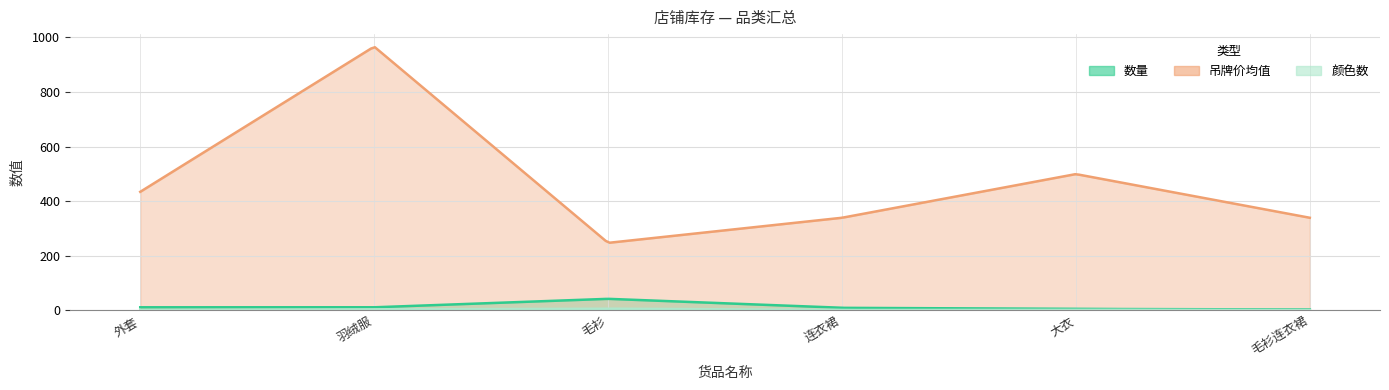

What is the difference between the maximum and minimum values in the 颜色数 series?

5